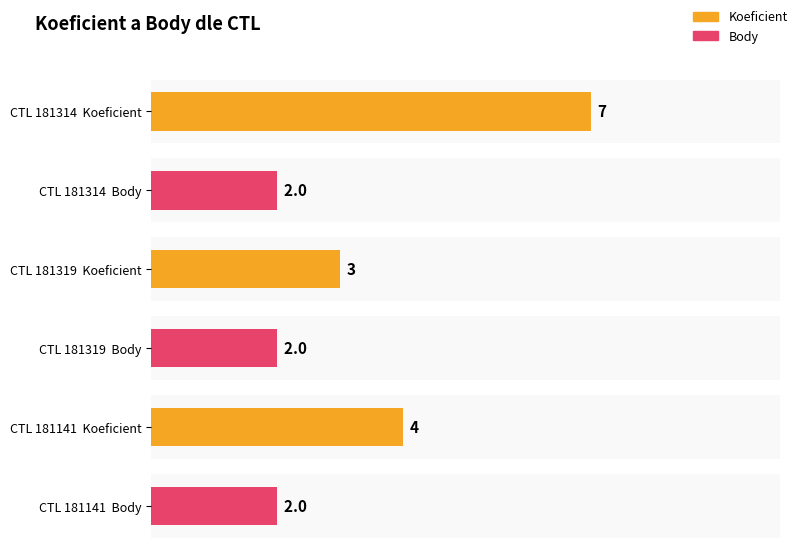

What position from the left is 181141?

3